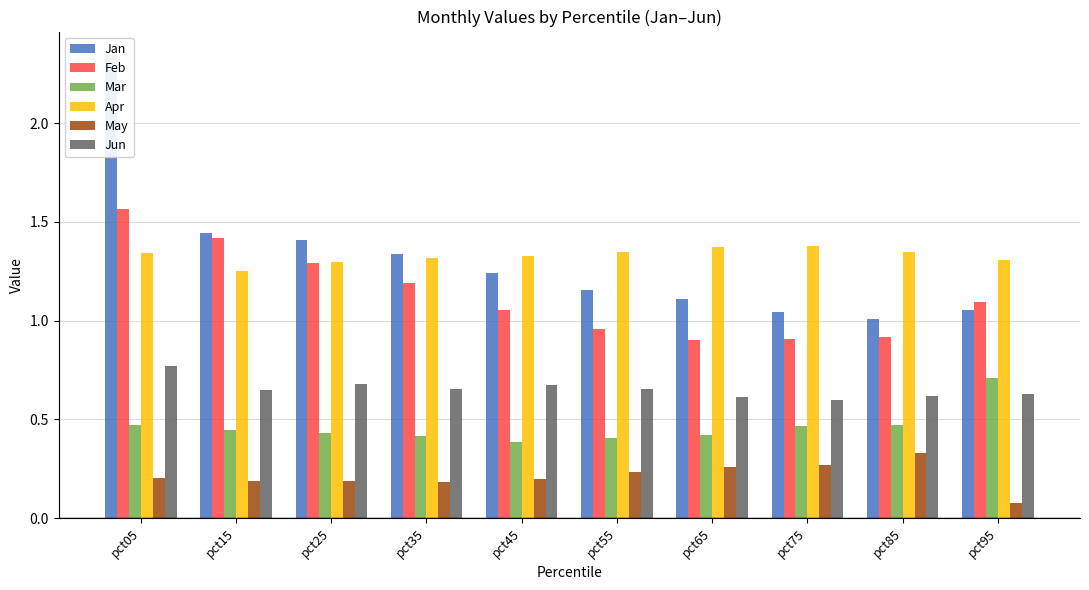

Reading left to right, list all the values displayed in this chart.

Jan: pct05=2.3	pct15=1.4	pct25=1.4	pct35=1.3	pct45=1.2	pct55=1.2	pct65=1.1	pct75=1.0	pct85=1.0	pct95=1.1
Feb: pct05=1.6	pct15=1.4	pct25=1.3	pct35=1.2	pct45=1.1	pct55=1.0	pct65=0.9	pct75=0.9	pct85=0.9	pct95=1.1
Mar: pct05=0.5	pct15=0.4	pct25=0.4	pct35=0.4	pct45=0.4	pct55=0.4	pct65=0.4	pct75=0.5	pct85=0.5	pct95=0.7
Apr: pct05=1.3	pct15=1.3	pct25=1.3	pct35=1.3	pct45=1.3	pct55=1.3	pct65=1.4	pct75=1.4	pct85=1.3	pct95=1.3
May: pct05=0.2	pct15=0.2	pct25=0.2	pct35=0.2	pct45=0.2	pct55=0.2	pct65=0.3	pct75=0.3	pct85=0.3	pct95=0.1
Jun: pct05=0.8	pct15=0.6	pct25=0.7	pct35=0.7	pct45=0.7	pct55=0.7	pct65=0.6	pct75=0.6	pct85=0.6	pct95=0.6